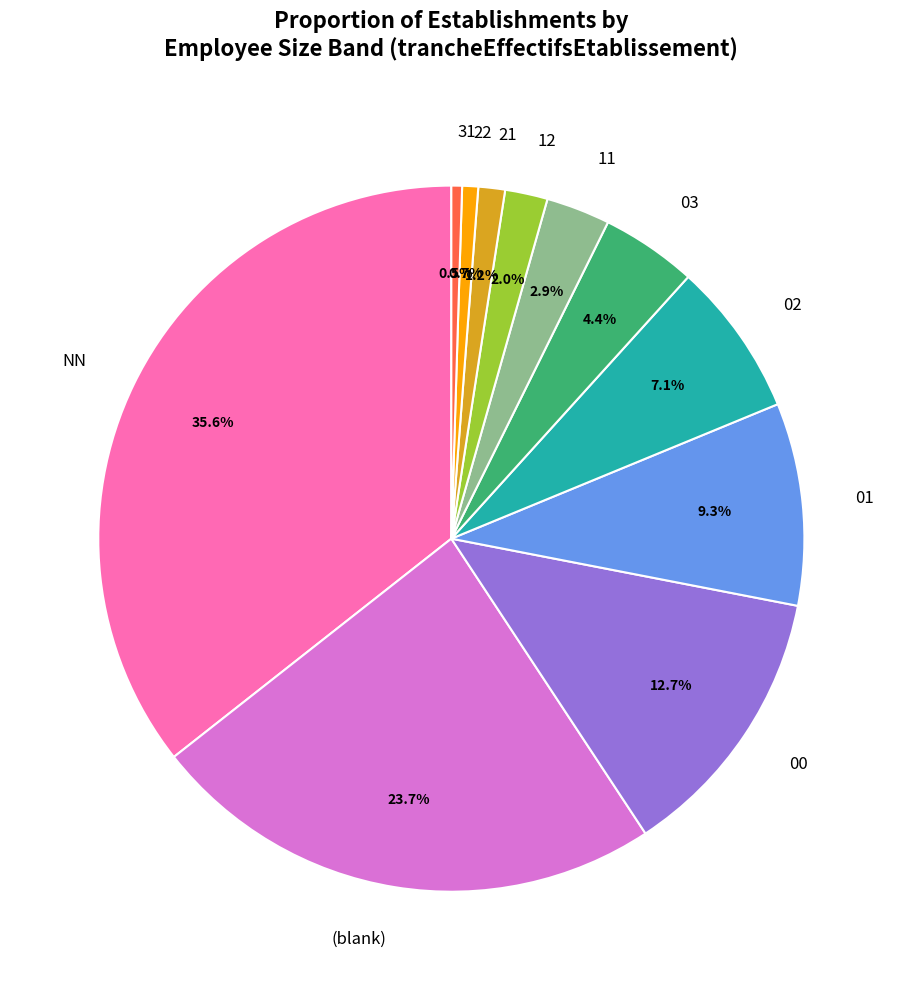

To the nearest percent, what portion does 12 represent?

2%